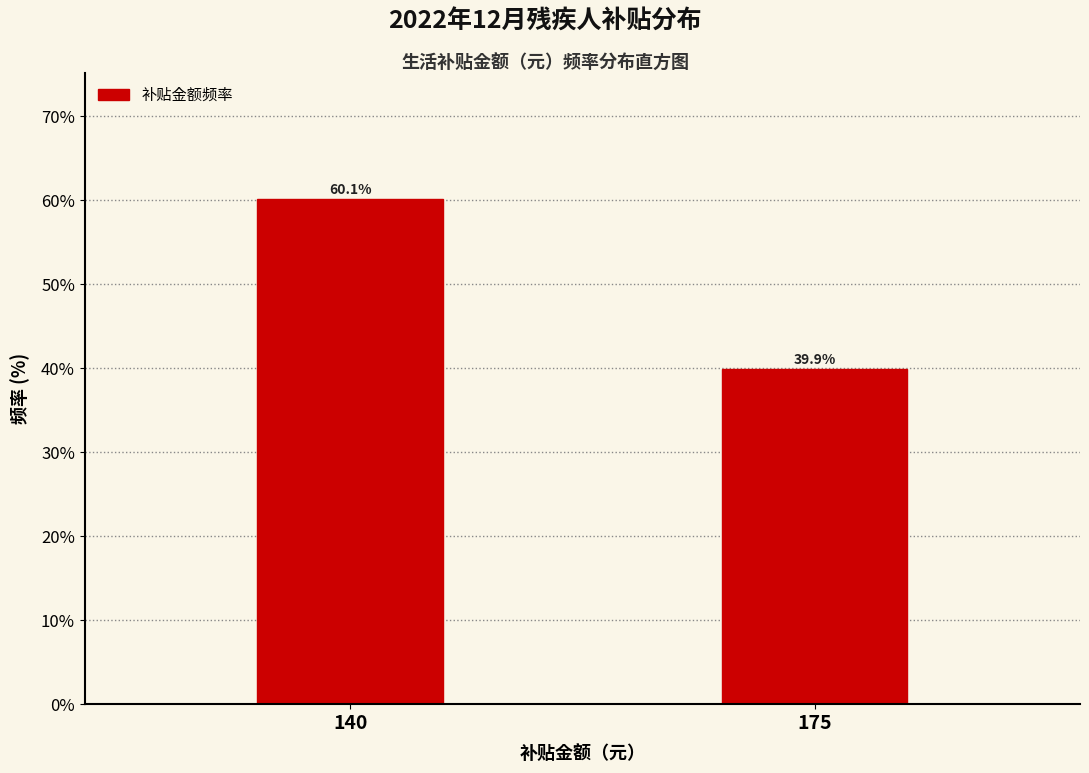

Reading right to left, what are all the values shown in this chart?

175=39.9	140=60.1